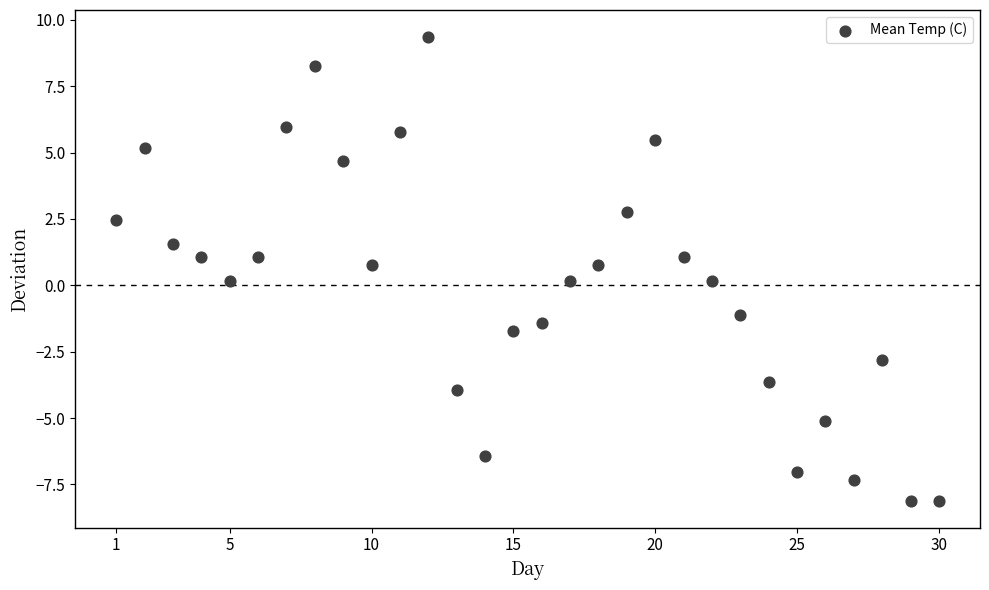

What is the range of Y values (max minus min)?

17.5